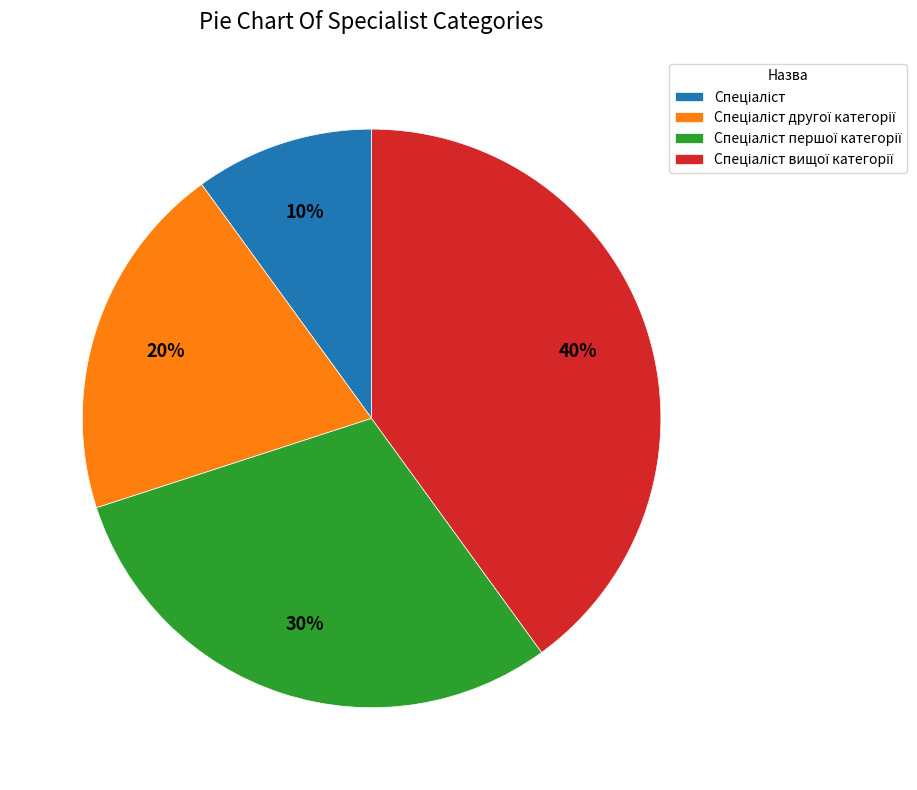

Is there a majority slice in this chart?

No